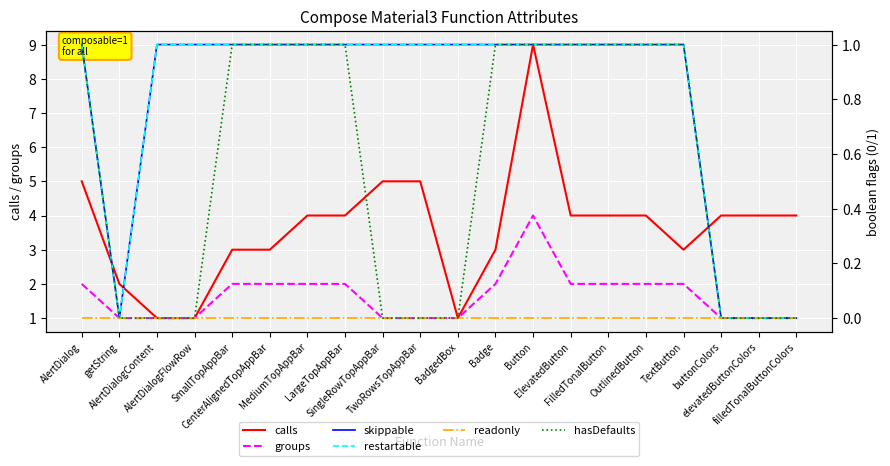

True or false: calls and groups intersect in this chart.

False